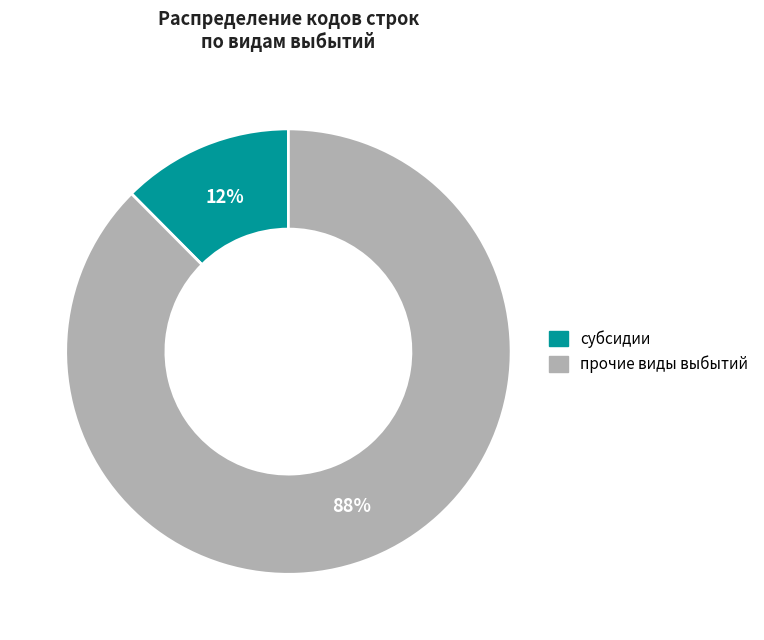

How many segments does this pie chart have?

2